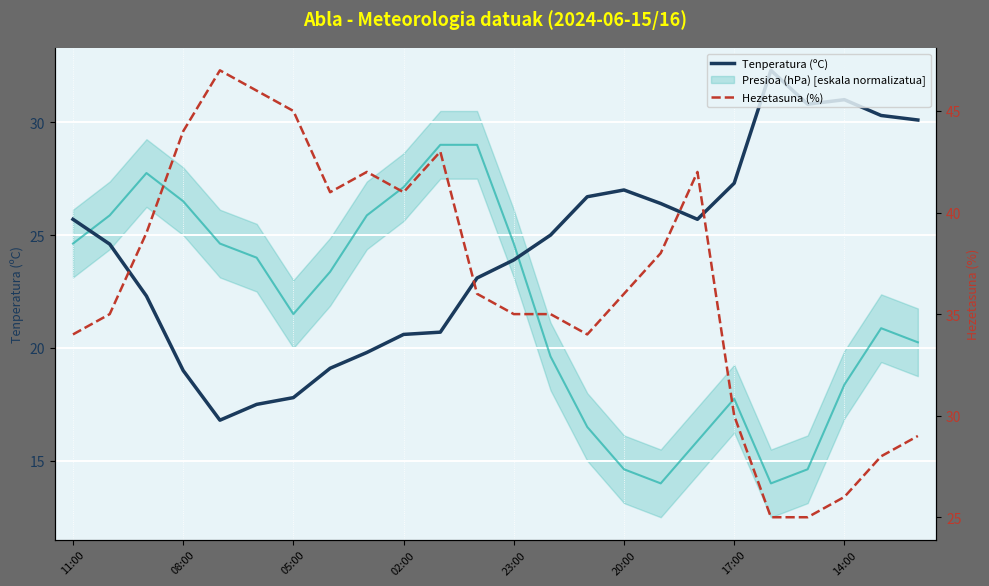

How many interior local peaks does the Hezetasuna (%) series have?

4